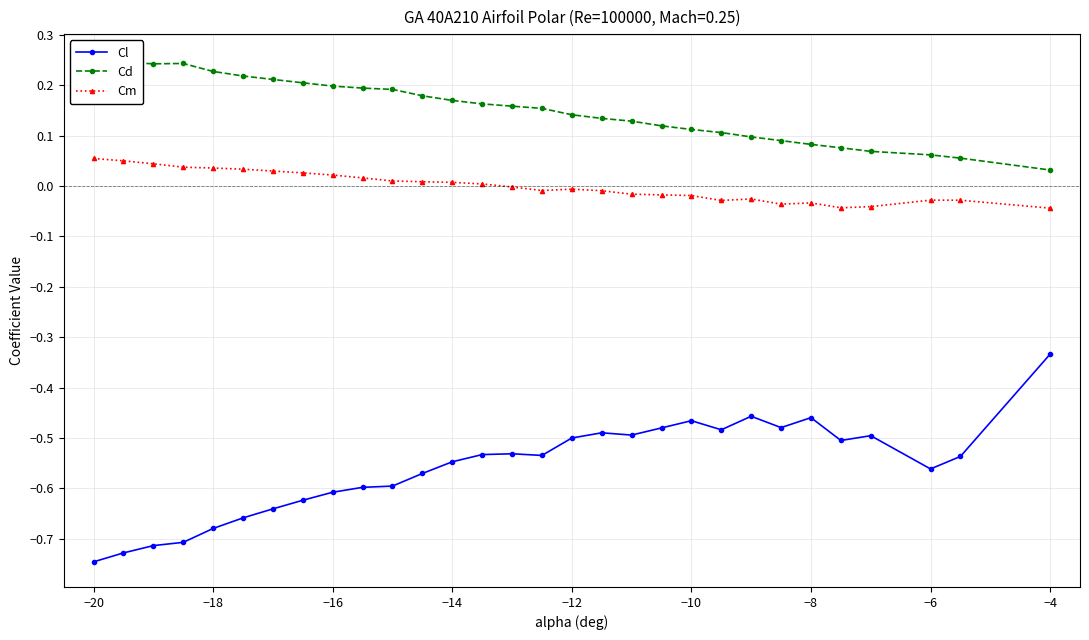

At which label does Cl reach its peak?

−4